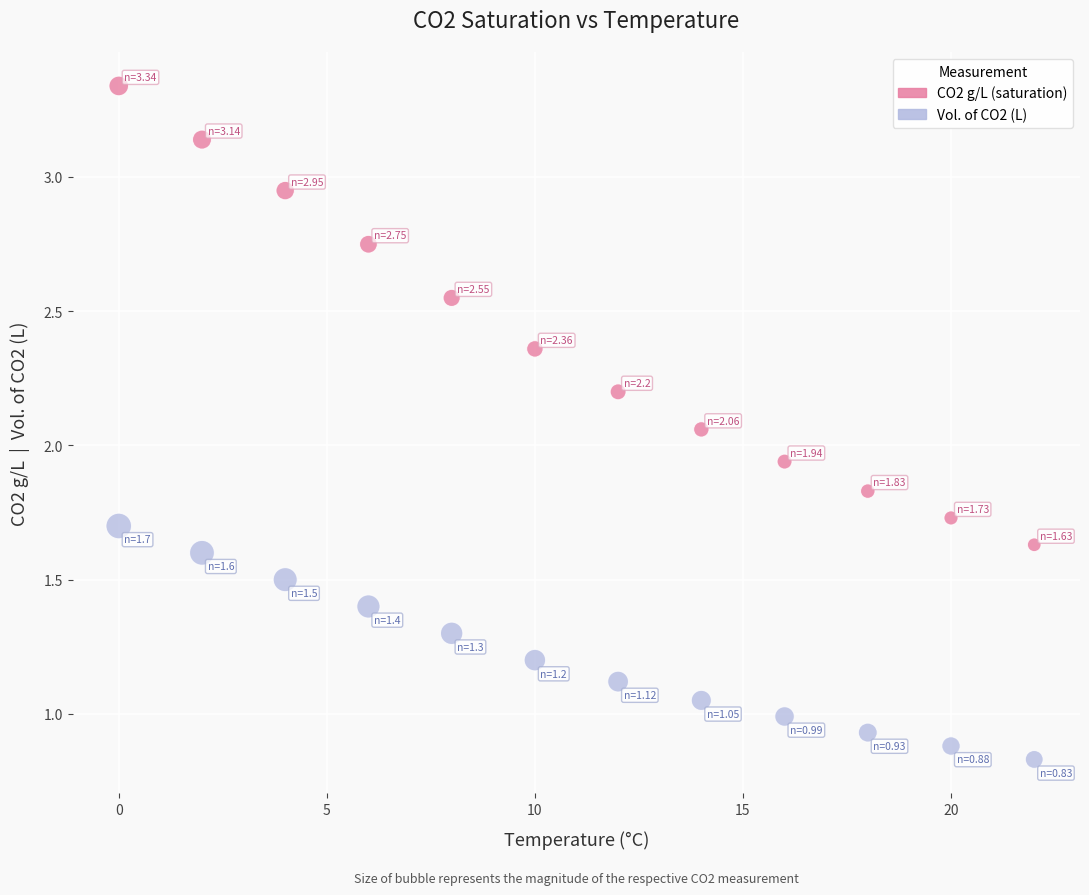

Which series reaches the minimum Y coordinate?

Vol. of CO2 (L)